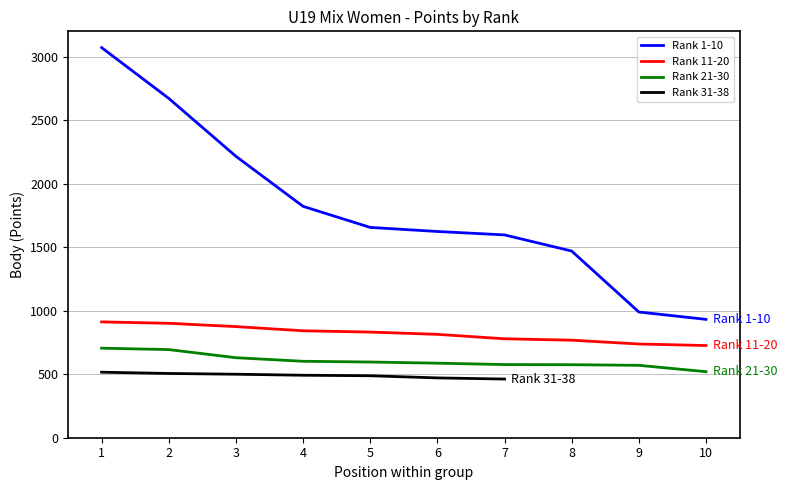

What is the difference between the highest and lowest values at 3?

1586